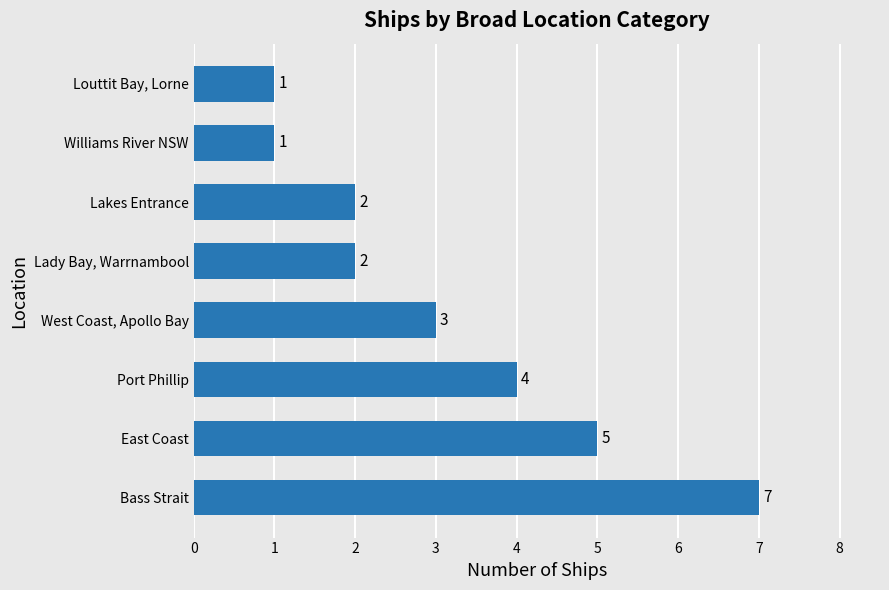

What is the average value?

3